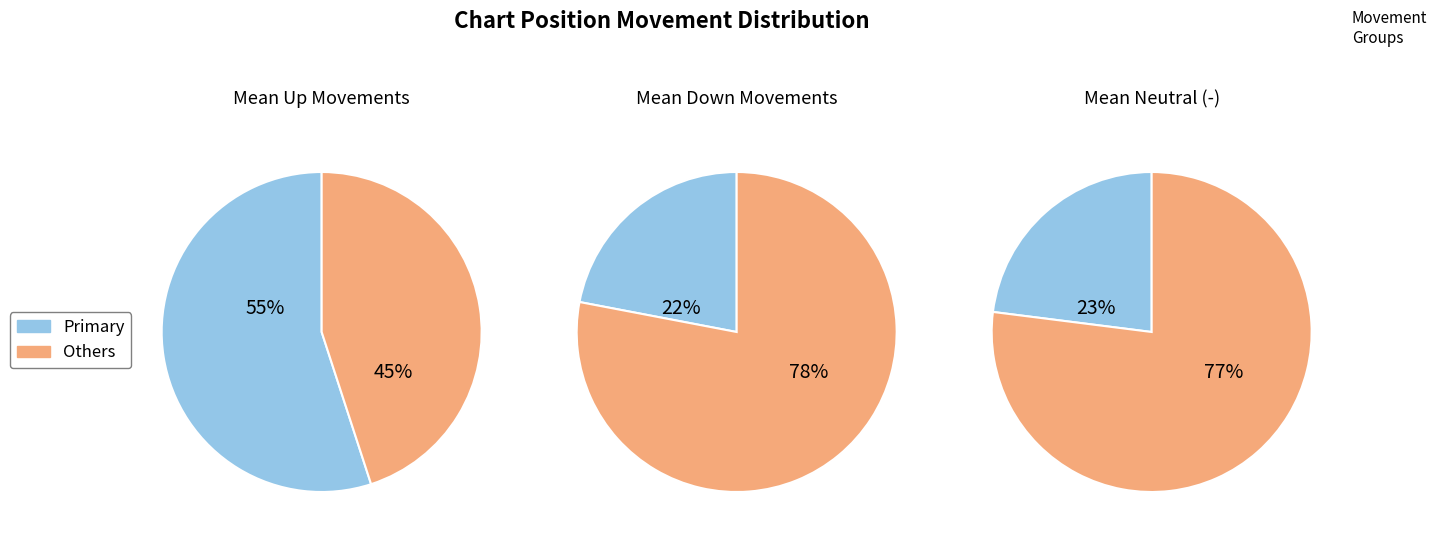

Is the sum of down and - greater than half?

No